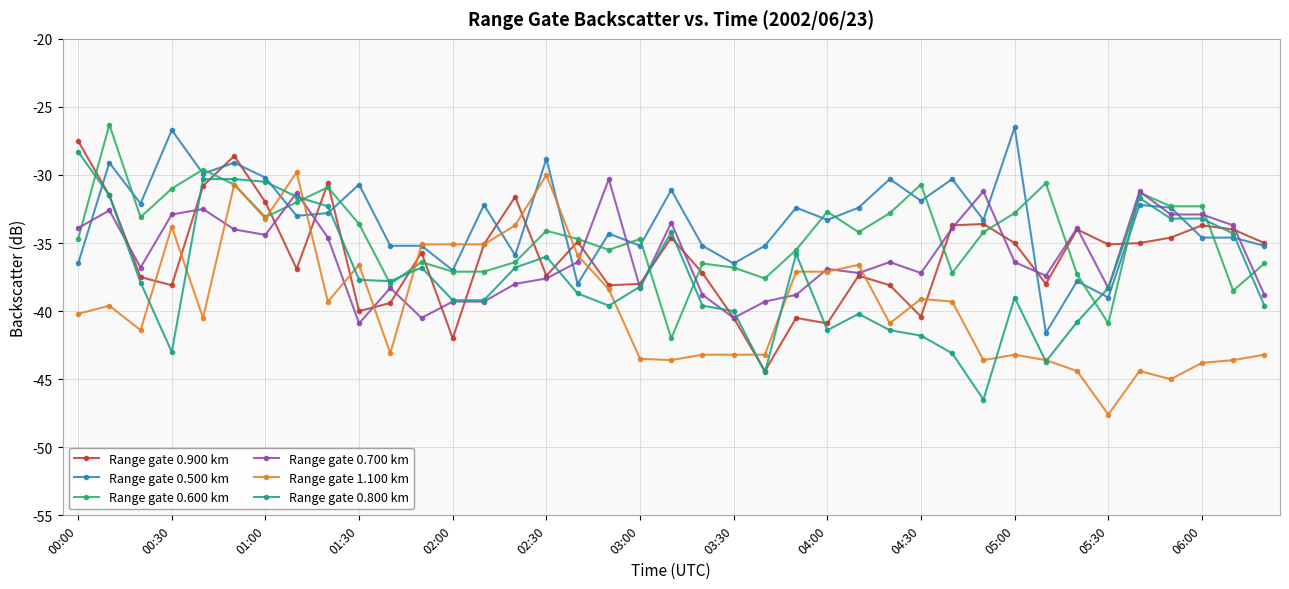

True or false: Range gate 0.800 km has more than 2 points higher than both neighbors.

True